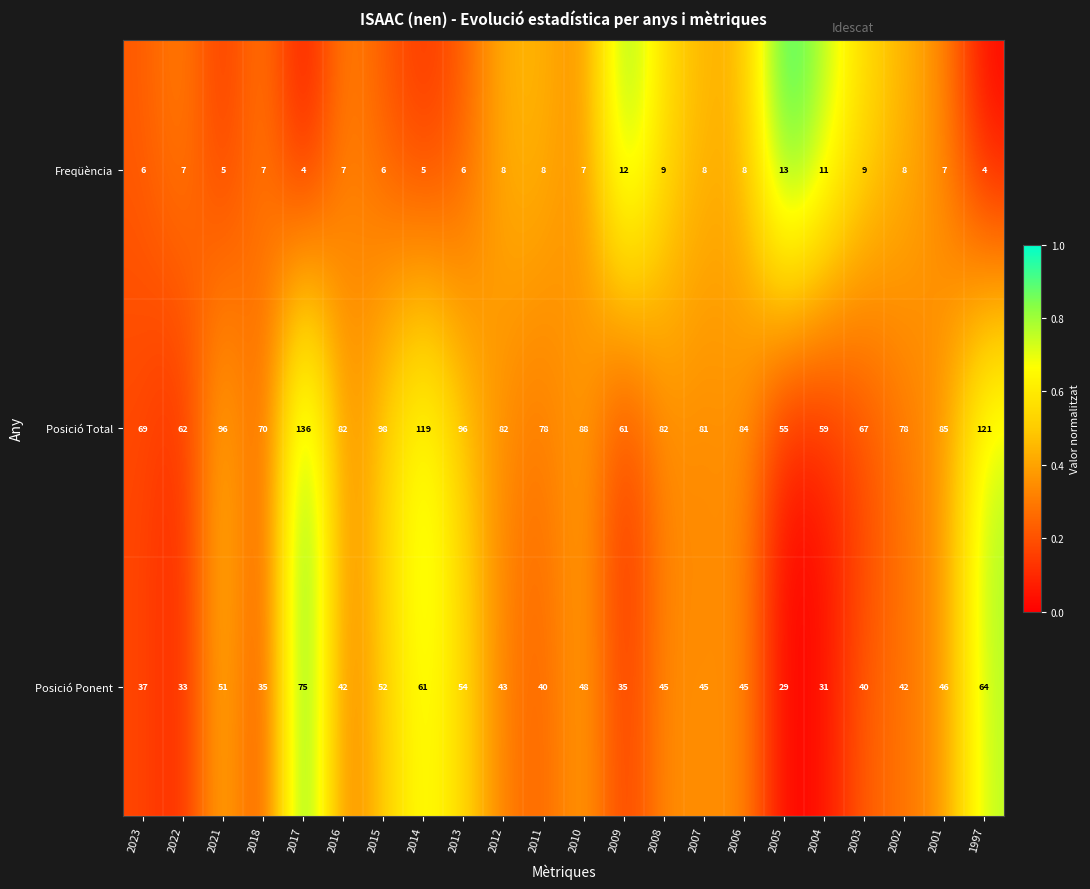

List the series in order of their overall mean, highest first.

Posició Total, Posició Ponent, Freqüència